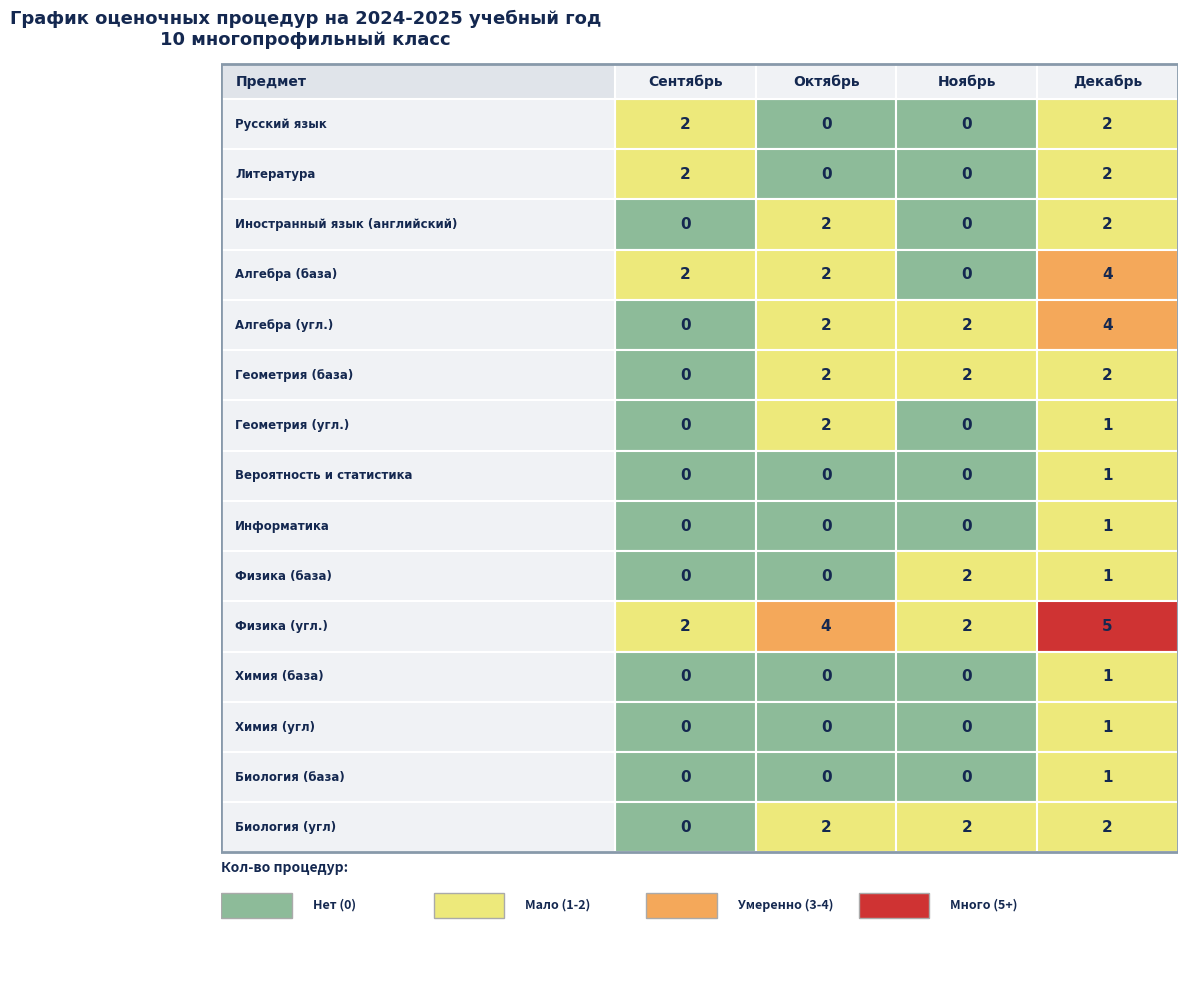

What is the spread (max minus min) of values at Октябрь?

4